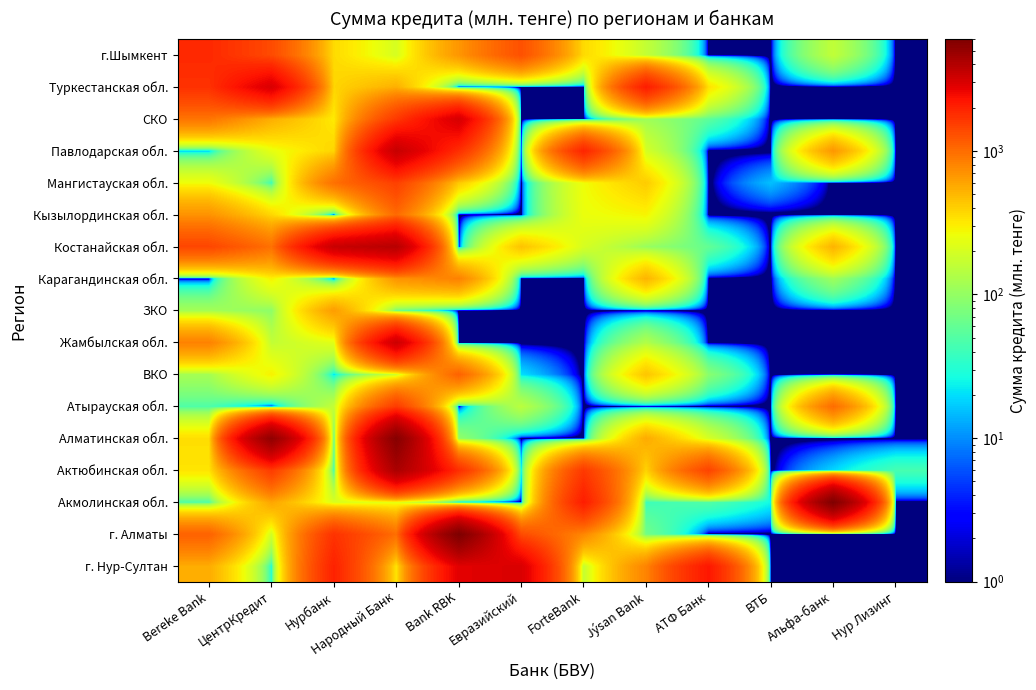

Reading right to left, what are all the values shown in this chart?

г. Нур-Султан: Нур Лизинг=0.0	Альфа-банк=0.0	ВТБ=0.0	АТФ Банк=2200.0	Jýsan Bank=802.5	ForteBank=162.9	Евразийский=3000.0	Bank RBK=2800.0	Народный Банк=331.5	Нурбанк=1976.5	ЦентрКредит=30.0	Bereke Bank=551.0
г. Алматы: Нур Лизинг=0.0	Альфа-банк=0.0	ВТБ=0.0	АТФ Банк=0.0	Jýsan Bank=70.0	ForteBank=780.0	Евразийский=1350.0	Bank RBK=6000.0	Народный Банк=980.0	Нурбанк=1703.6	ЦентрКредит=190.0	Bereke Bank=1100.1
Акмолинская обл.: Нур Лизинг=0.0	Альфа-банк=5920.0	ВТБ=25.0	АТФ Банк=50.0	Jýsan Bank=40.0	ForteBank=2070.0	Евразийский=0.0	Bank RBK=0.0	Народный Банк=238.0	Нурбанк=205.0	ЦентрКредит=589.4	Bereke Bank=45.0
Актюбинская обл.: Нур Лизинг=43.9	Альфа-банк=18.7	ВТБ=0.0	АТФ Банк=1455.0	Jýsan Bank=385.0	ForteBank=1600.0	Евразийский=20.0	Bank RBK=1769.0	Народный Банк=4264.0	Нурбанк=40.0	ЦентрКредит=1560.0	Bereke Bank=330.4
Алматинская обл.: Нур Лизинг=0.0	Альфа-банк=0.0	ВТБ=0.0	АТФ Банк=200.0	Jýsan Bank=560.0	ForteBank=0.0	Евразийский=0.0	Bank RBK=100.0	Народный Банк=5598.3	Нурбанк=50.0	ЦентрКредит=5170.1	Bereke Bank=350.0
Атырауская обл.: Нур Лизинг=0.0	Альфа-банк=1000.0	ВТБ=0.0	АТФ Банк=0.0	Jýsan Bank=0.0	ForteBank=0.0	Евразийский=150.0	Bank RBK=0.0	Народный Банк=1562.4	Нурбанк=165.2	ЦентрКредит=0.0	Bereke Bank=48.0
ВКО: Нур Лизинг=0.0	Альфа-банк=0.0	ВТБ=0.0	АТФ Банк=90.0	Jýsan Bank=442.5	ForteBank=0.0	Евразийский=20.0	Bank RBK=1100.0	Народный Банк=185.0	Нурбанк=20.0	ЦентрКредит=292.5	Bereke Bank=120.0
Жамбылская обл.: Нур Лизинг=0.0	Альфа-банк=0.0	ВТБ=0.0	АТФ Банк=0.0	Jýsan Bank=135.1	ForteBank=0.0	Евразийский=0.0	Bank RBK=0.0	Народный Банк=3337.3	Нурбанк=226.8	ЦентрКредит=162.5	Bereke Bank=824.0
ЗКО: Нур Лизинг=0.0	Альфа-банк=0.0	ВТБ=0.0	АТФ Банк=0.0	Jýsan Bank=0.0	ForteBank=0.0	Евразийский=0.0	Bank RBK=0.0	Народный Банк=70.0	Нурбанк=641.8	ЦентрКредит=93.5	Bereke Bank=118.2
Карагандинская обл.: Нур Лизинг=0.0	Альфа-банк=111.0	ВТБ=0.0	АТФ Банк=0.0	Jýsan Bank=518.0	ForteBank=0.0	Евразийский=0.0	Bank RBK=821.8	Народный Банк=692.0	Нурбанк=0.0	ЦентрКредит=289.9	Bereke Bank=0.0
Костанайская обл.: Нур Лизинг=0.0	Альфа-банк=520.0	ВТБ=0.0	АТФ Банк=60.0	Jýsan Bank=104.0	ForteBank=200.0	Евразийский=450.0	Bank RBK=0.0	Народный Банк=3890.6	Нурбанк=3408.1	ЦентрКредит=959.9	Bereke Bank=1420.0
Кызылординская обл.: Нур Лизинг=0.0	Альфа-банк=0.0	ВТБ=0.0	АТФ Банк=0.0	Jýsan Bank=283.5	ForteBank=250.0	Евразийский=0.0	Bank RBK=0.0	Народный Банк=1020.0	Нурбанк=0.0	ЦентрКредит=374.0	Bereke Bank=700.3
Мангистауская обл.: Нур Лизинг=0.0	Альфа-банк=0.0	ВТБ=15.5	АТФ Банк=0.0	Jýsan Bank=415.2	ForteBank=261.7	Евразийский=0.0	Bank RBK=425.0	Народный Банк=1498.4	Нурбанк=965.0	ЦентрКредит=39.5	Bereke Bank=259.5
Павлодарская обл.: Нур Лизинг=0.0	Альфа-банк=675.5	ВТБ=0.0	АТФ Банк=0.0	Jýsan Bank=196.6	ForteBank=1933.1	Евразийский=0.0	Bank RBK=1765.0	Народный Банк=3462.0	Нурбанк=381.0	ЦентрКредит=239.4	Bereke Bank=15.7
СКО: Нур Лизинг=0.0	Альфа-банк=0.0	ВТБ=0.0	АТФ Банк=56.0	Jýsan Bank=113.0	ForteBank=0.0	Евразийский=0.0	Bank RBK=3072.0	Народный Банк=1604.6	Нурбанк=311.1	ЦентрКредит=543.6	Bereke Bank=922.0
Туркестанская обл.: Нур Лизинг=0.0	Альфа-банк=0.0	ВТБ=0.0	АТФ Банк=340.0	Jýsan Bank=2085.0	ForteBank=0.0	Евразийский=0.0	Bank RBK=0.0	Народный Банк=535.0	Нурбанк=380.0	ЦентрКредит=3000.0	Bereke Bank=1726.0
г.Шымкент: Нур Лизинг=0.0	Альфа-банк=160.0	ВТБ=0.0	АТФ Банк=0.0	Jýsan Bank=163.0	ForteBank=363.0	Евразийский=1292.5	Bank RBK=677.4	Народный Банк=200.0	Нурбанк=360.0	ЦентрКредит=1360.0	Bereke Bank=1860.0